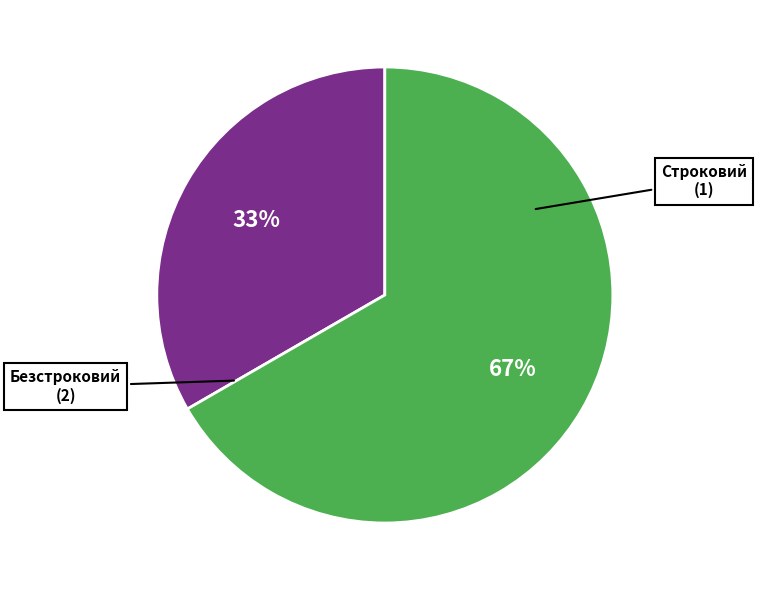

Rank the categories by value from lowest to highest.

Строковий, Безстроковий